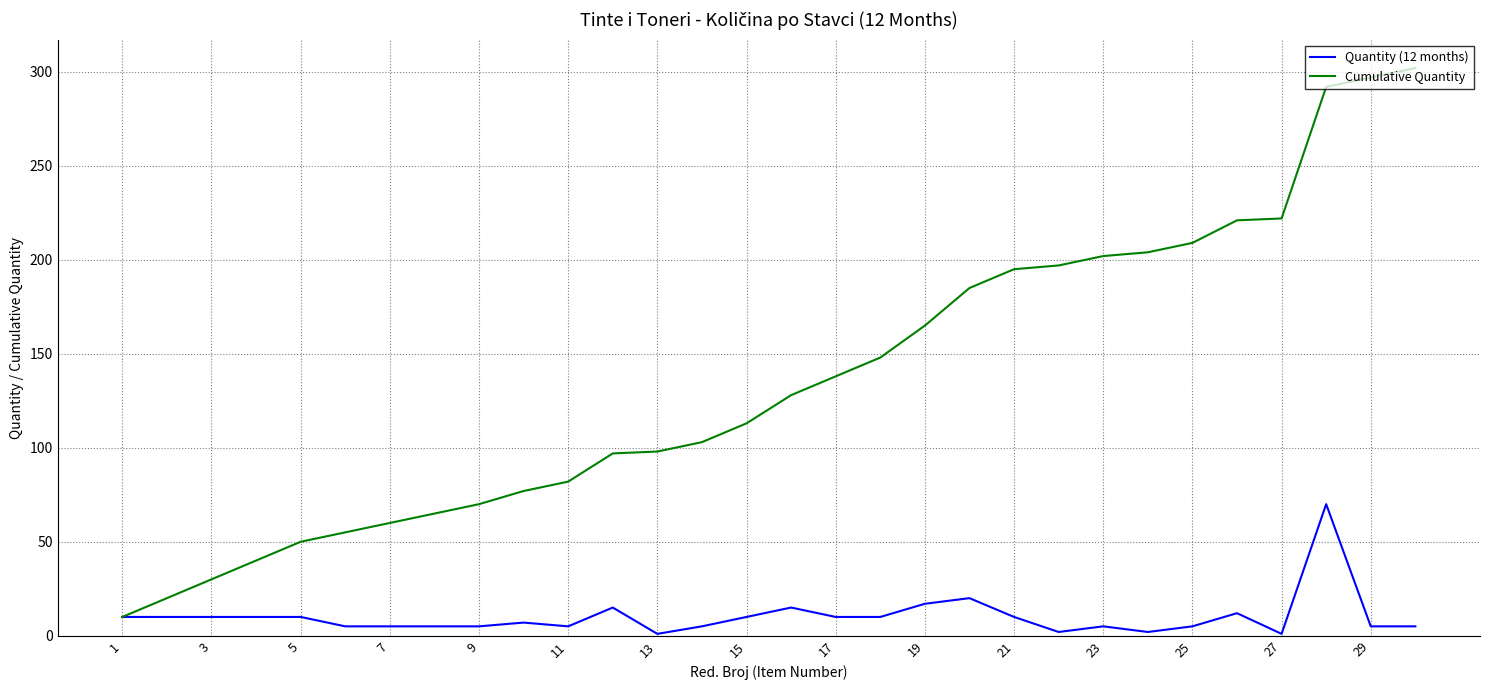

What is the maximum value shown in the chart?

302